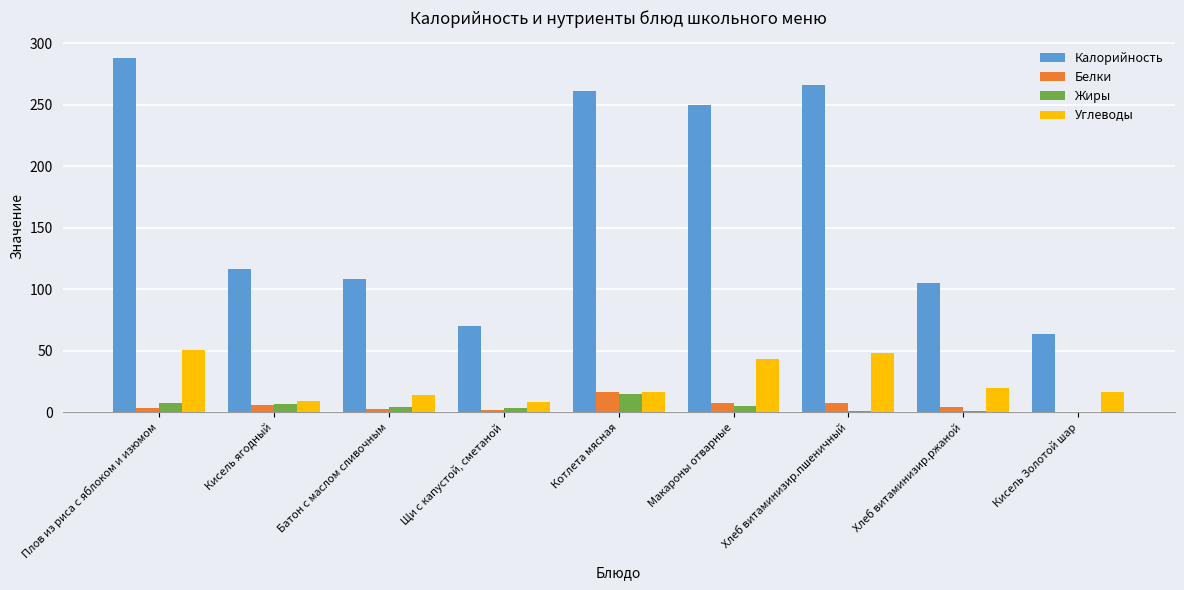

Between Макароны отварные and Хлеб витаминизир.ржаной, which series saw the biggest shift?

Калорийность